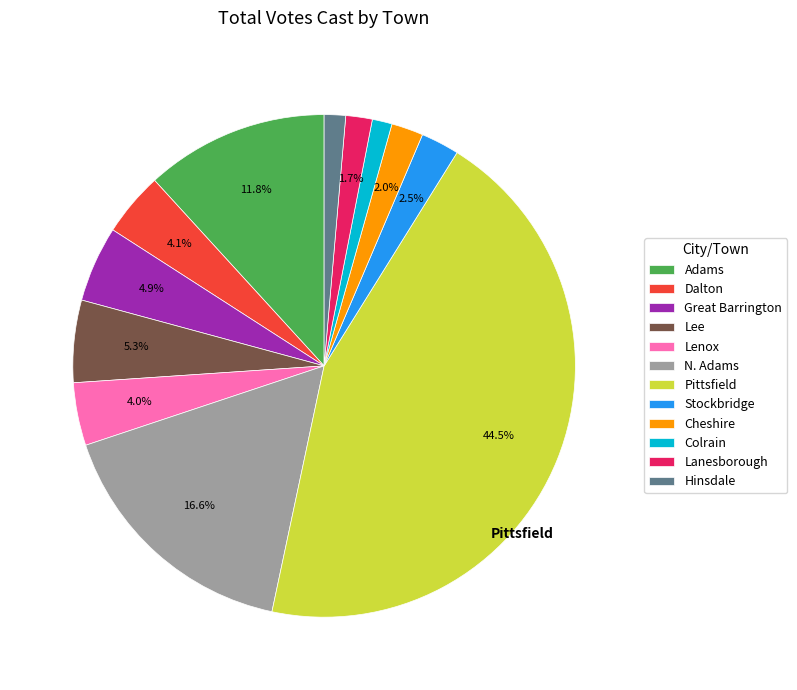

How many segments does this pie chart have?

12